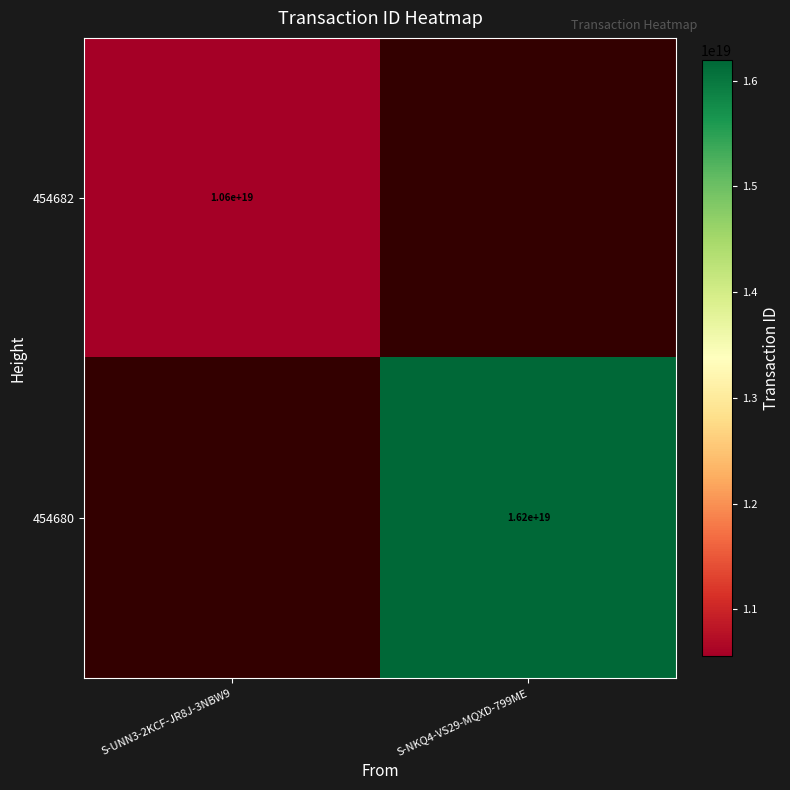

The 454682 series shows 16307407582107609088 at S-UNN3-2KCF-JR8J-3NBW9. True or false?

False